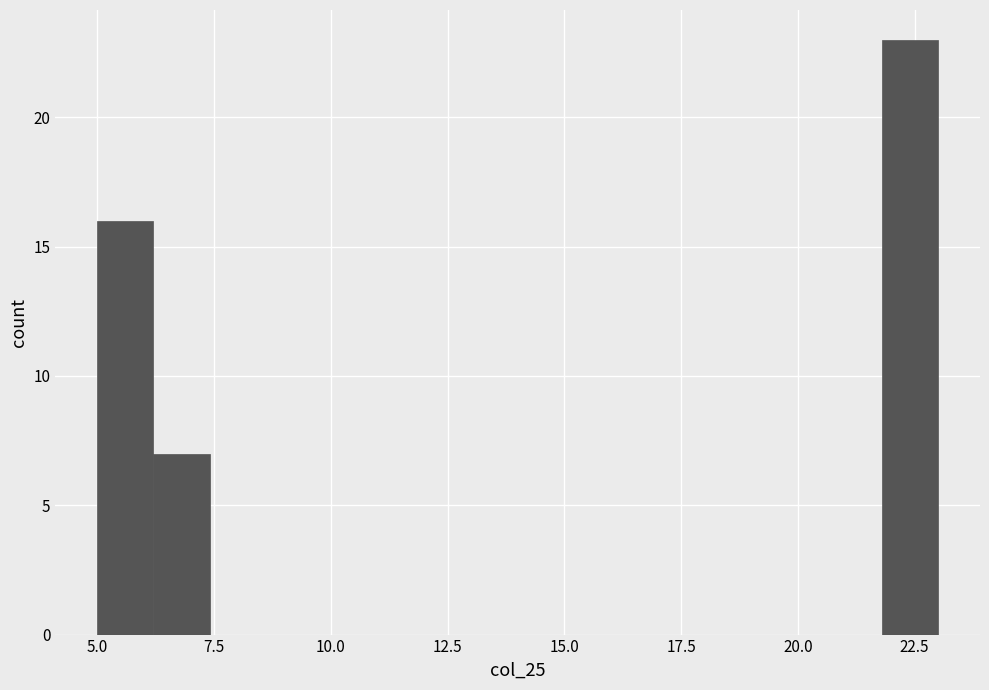

Read against the x-axis, roughly where is the centre of the tallest bar?

22.5